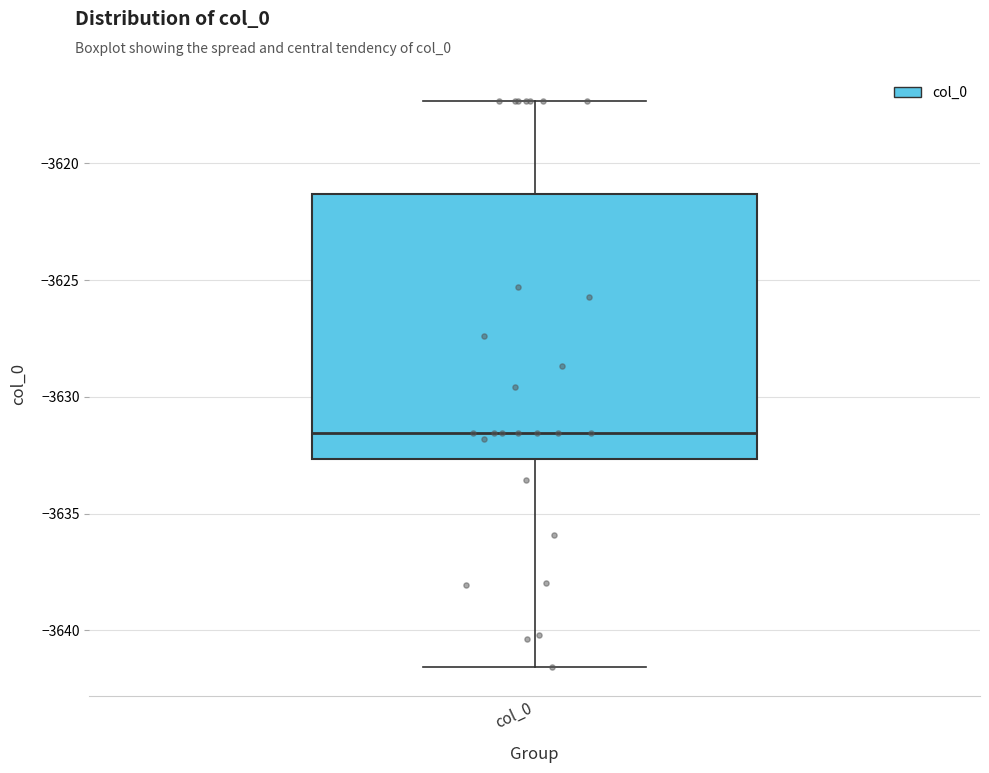

Read this box plot against the y-axis: the position of the median line, the range covered by the box, and the ends of both whiskers. The values are not printed on the chart, so give them approximately, as read against the axis.

median -3631.5, box -3632.5 to -3621.5, whiskers -3641.5 to -3617.5